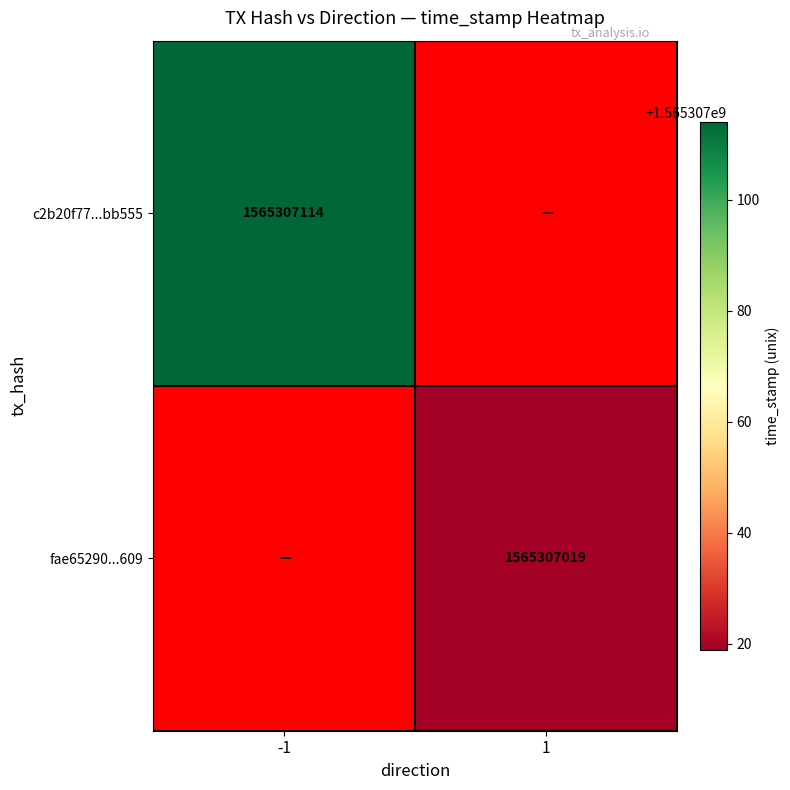

How many distinct data groups are displayed?

2